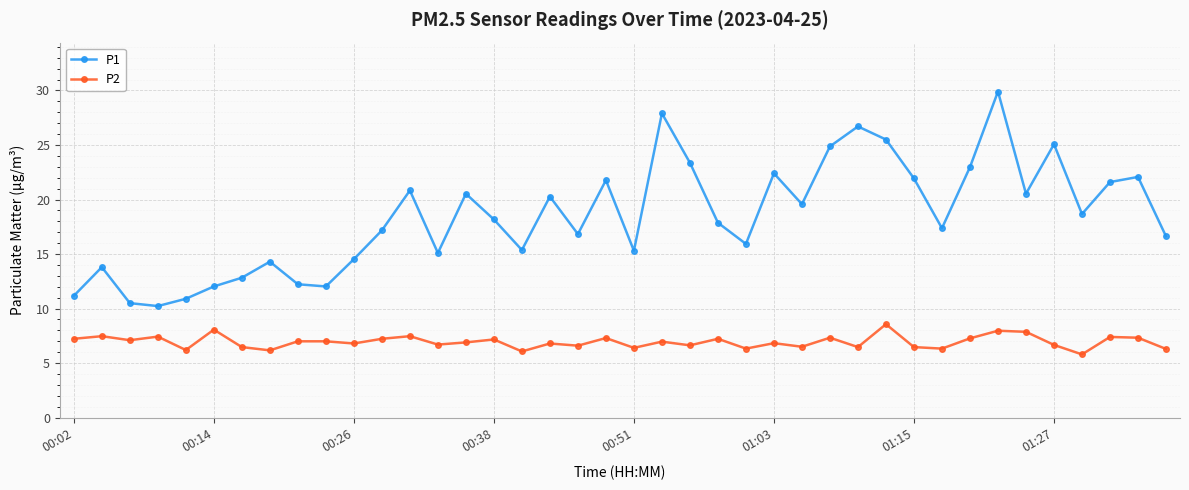

True or false: P1 has more than 0 interior local peaks.

True